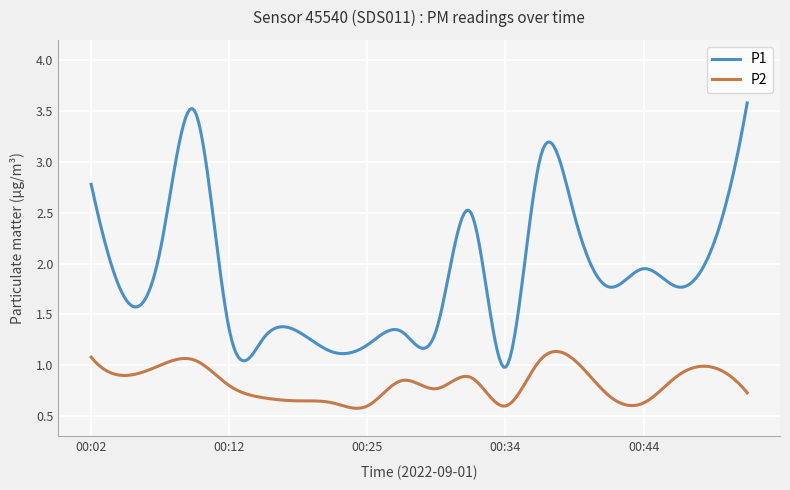

List the series in order of their overall mean, highest first.

P1, P2